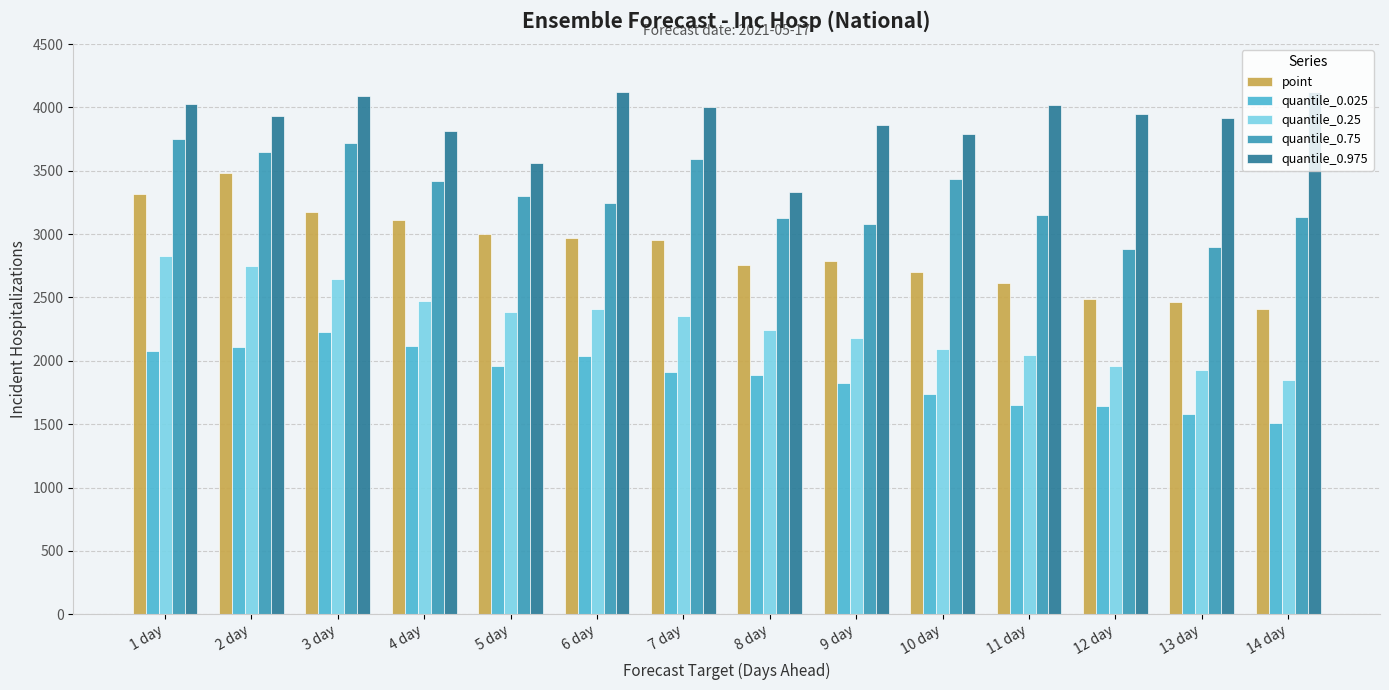

Is the value of quantile_0.75 at 9 day greater than the value of point at 10 day?

Yes